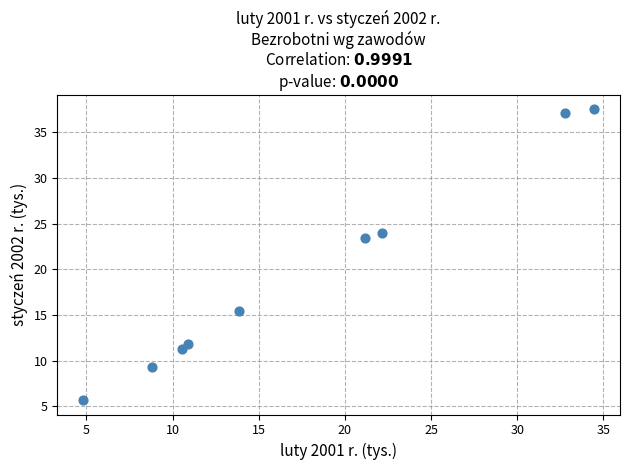

What is the range of Y values (max minus min)?

31.8